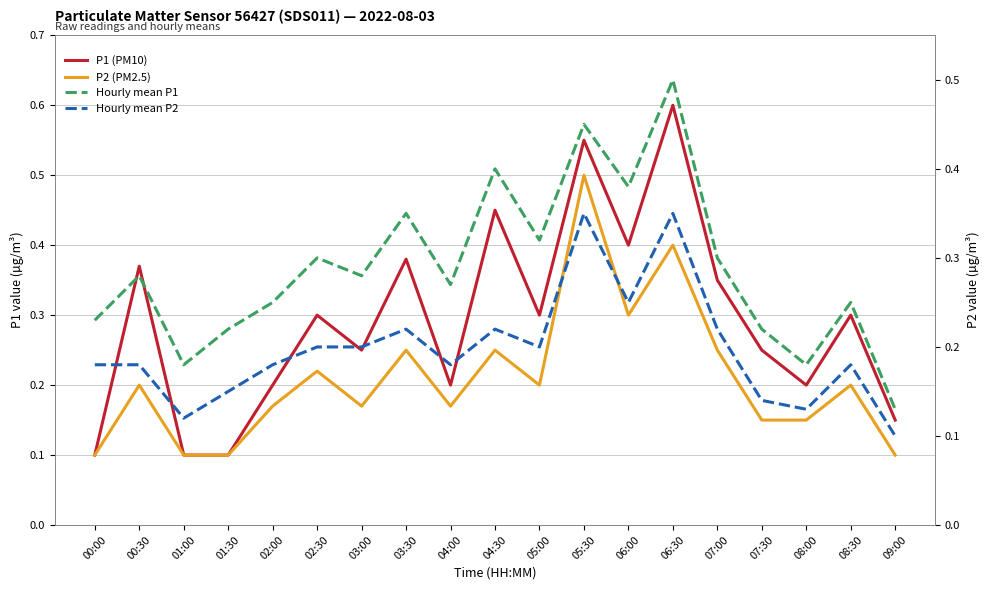

Is it true that Hourly mean P2 equals 0.2 at 04:30?

True